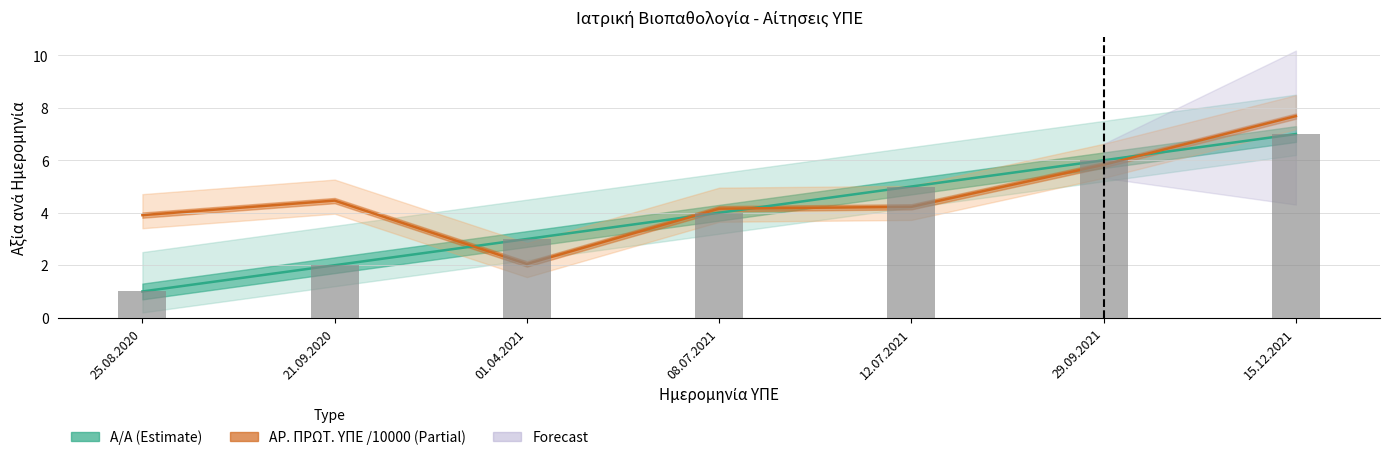

Which series changed the most between 25.08.2020 and 08.07.2021?

Α/Α (Estimate)